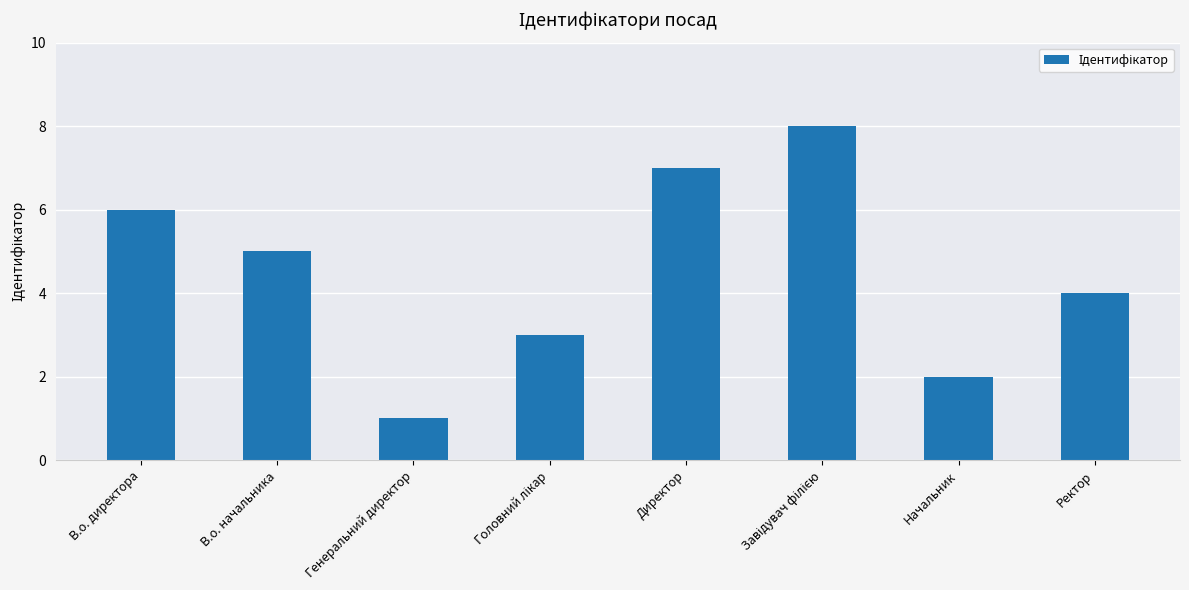

What position from the right is Начальник?

2